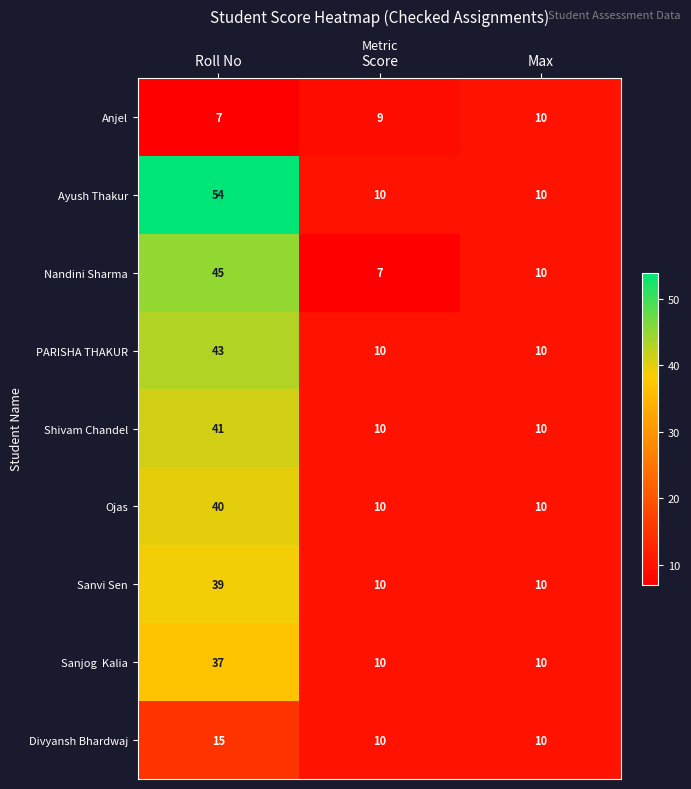

At which category is the sum across all series the highest?

Roll No